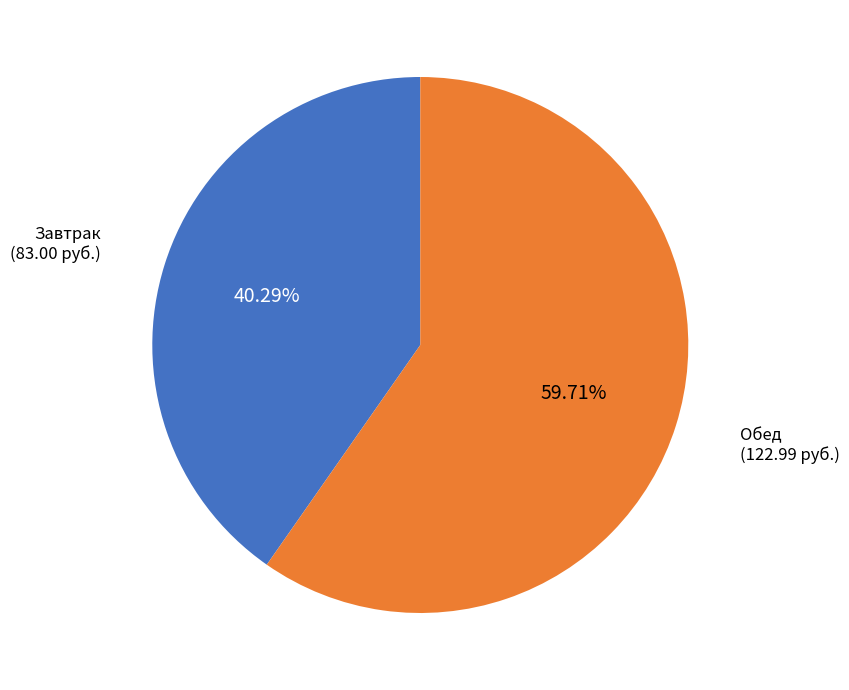

Is there a majority slice in this chart?

Yes